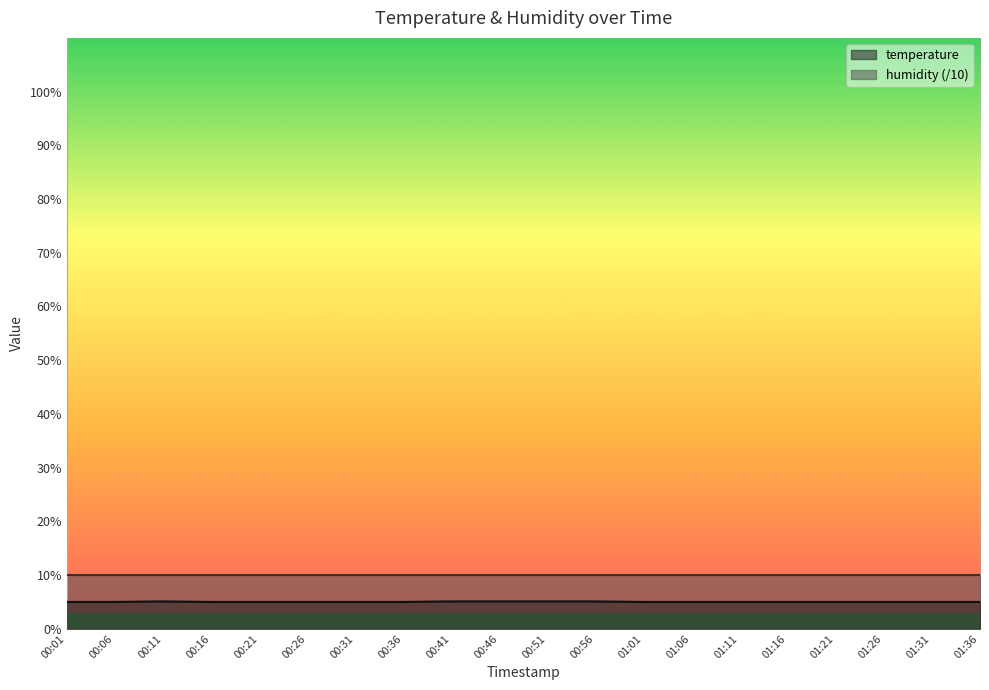

Is it true that the value at 00:06 is 8.1?

False